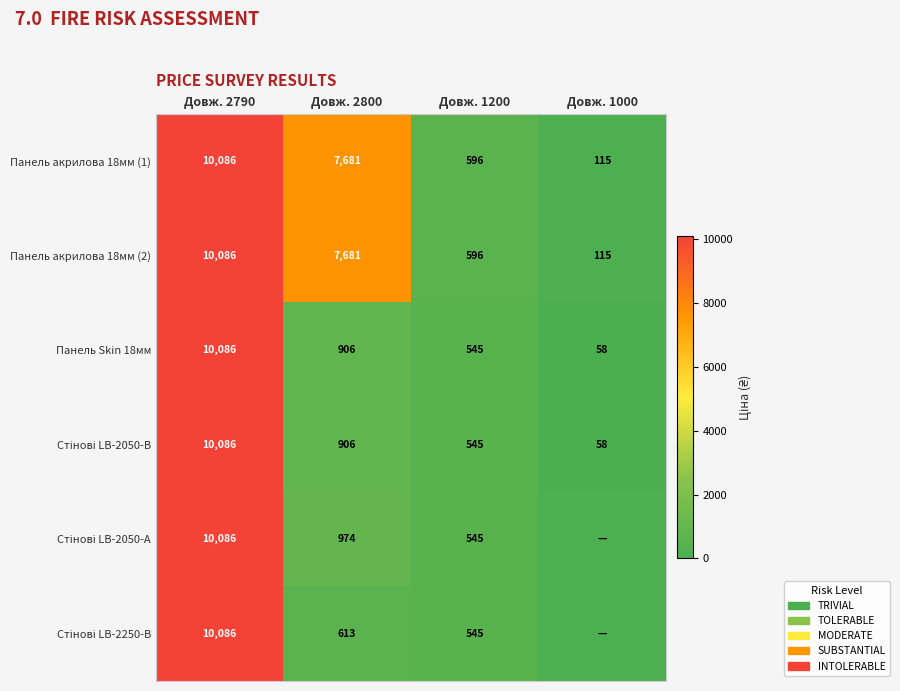

The value of Панель акрилова 18мм (1) at Довж. 2800 is 10412. True or false?

False